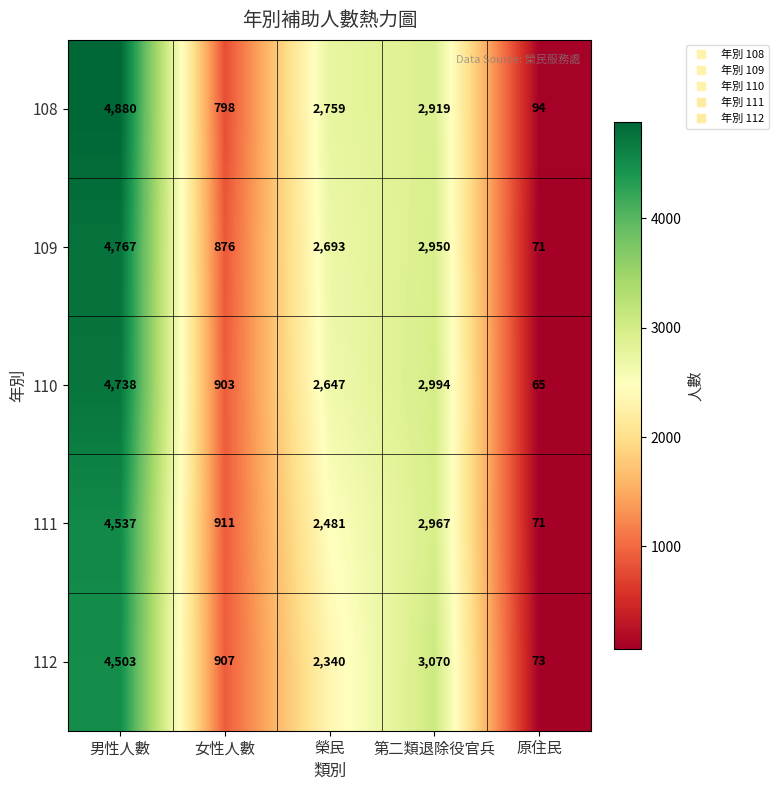

Which series has the largest range (max minus min)?

108